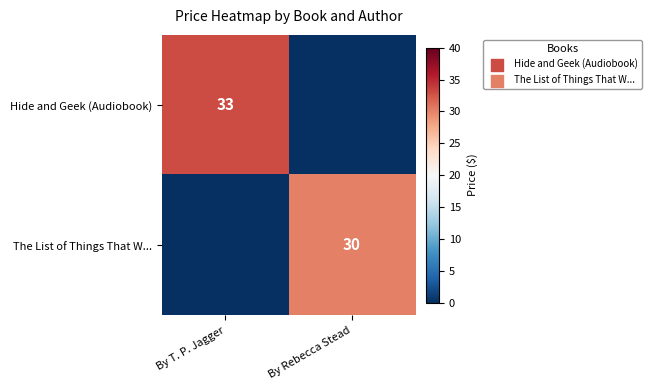

How many distinct data groups are displayed?

2